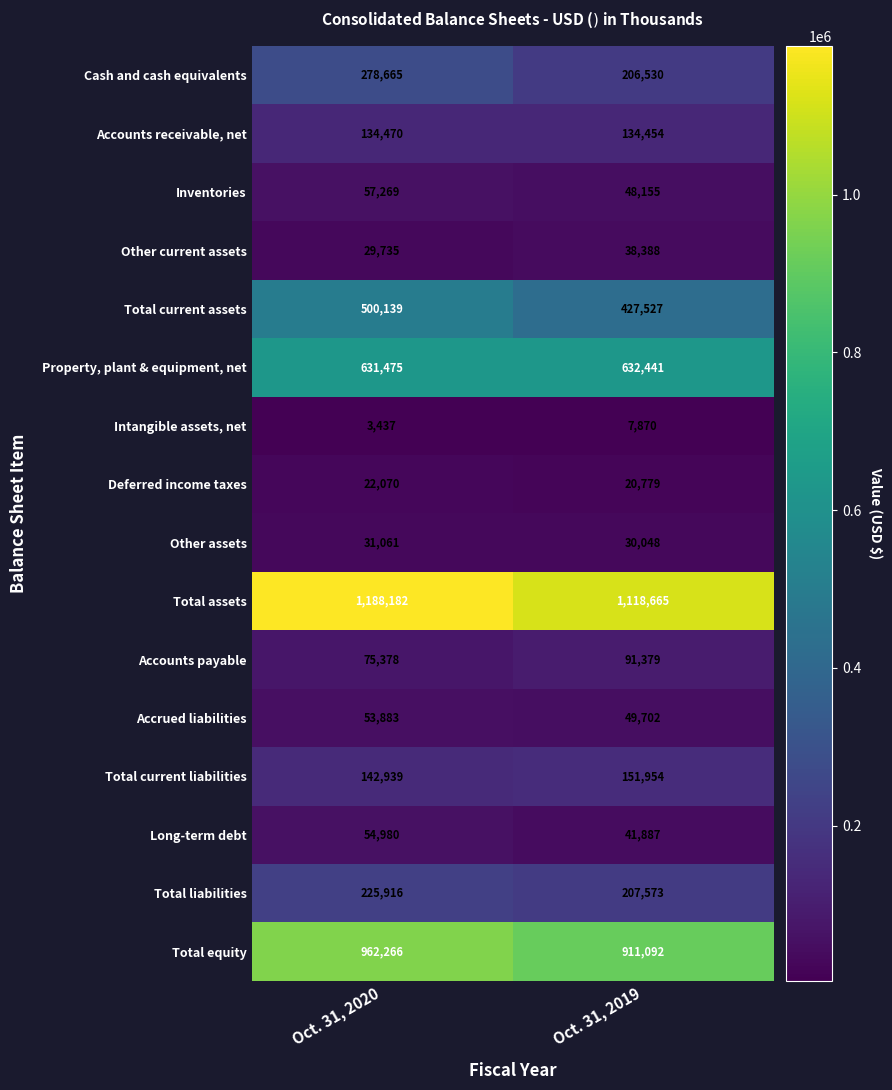

At which category is the sum across all series the highest?

Oct. 31, 2020